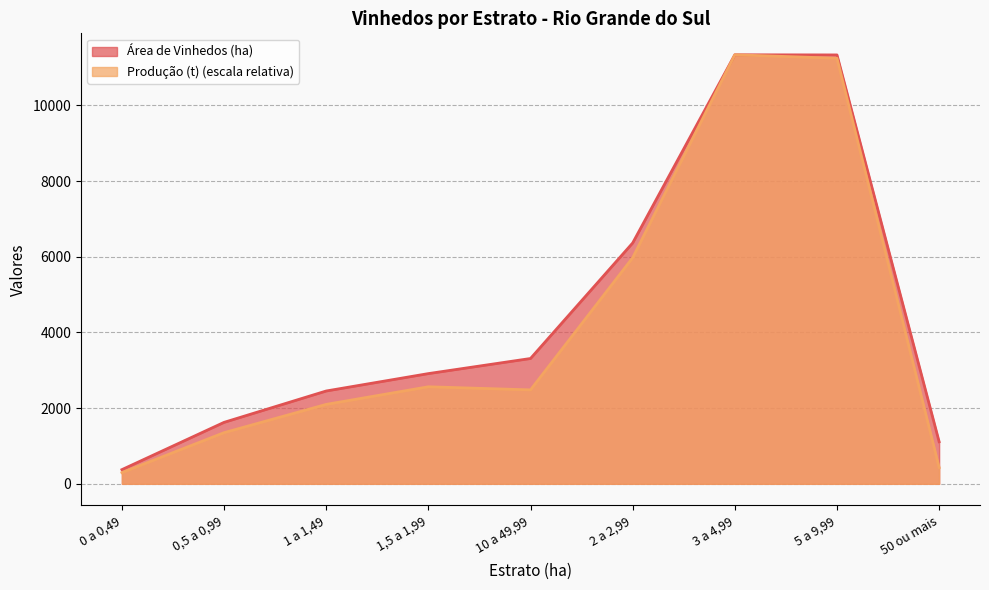

Rank the categories by Área de Vinhedos (ha) value from lowest to highest.

0 a 0,49, 50 ou mais, 0,5 a 0,99, 1 a 1,49, 1,5 a 1,99, 10 a 49,99, 2 a 2,99, 5 a 9,99, 3 a 4,99